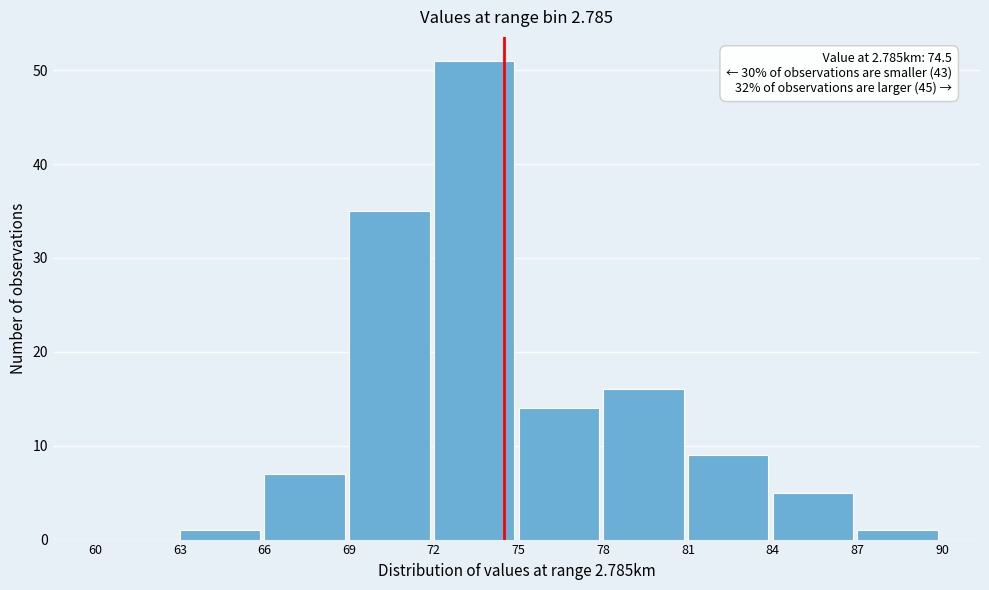

Over which range of the x-axis is the bar tallest?

72 to 75